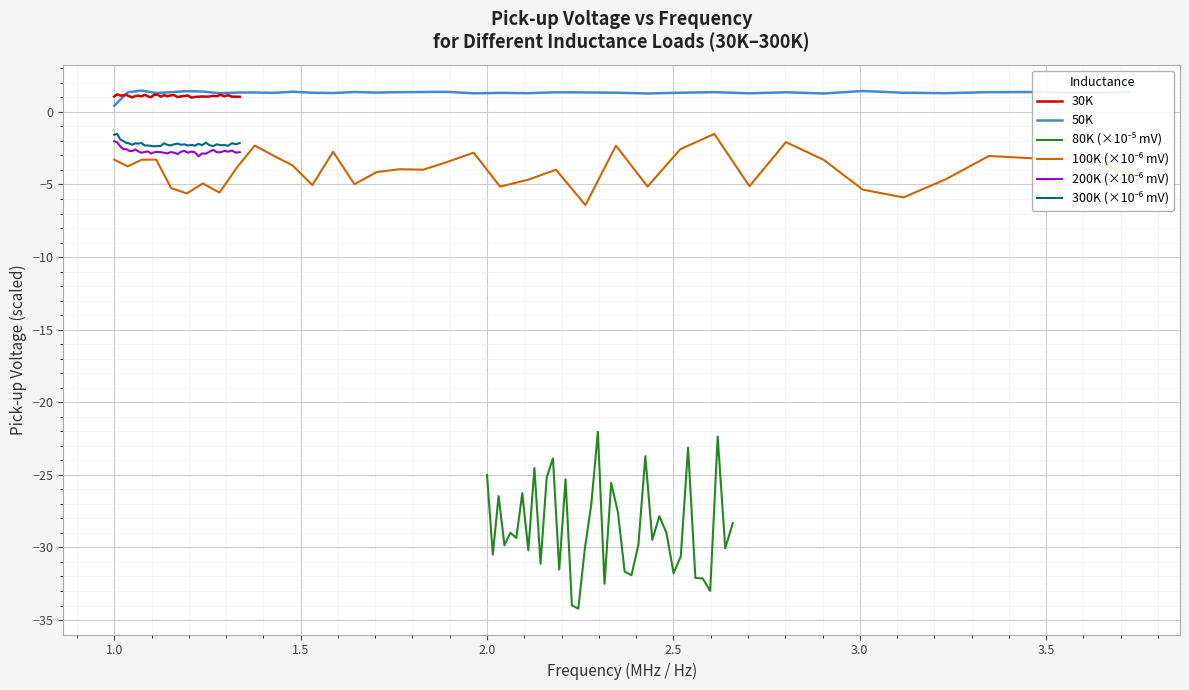

What is the highest value of the 50K series?

1.5